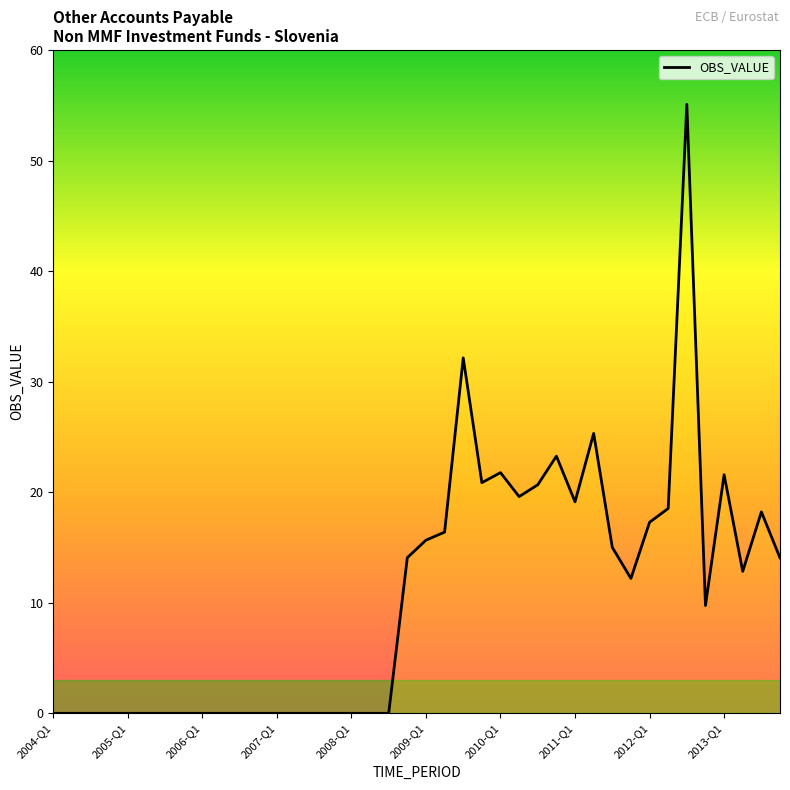

What is the difference between the maximum and minimum values?

55.1